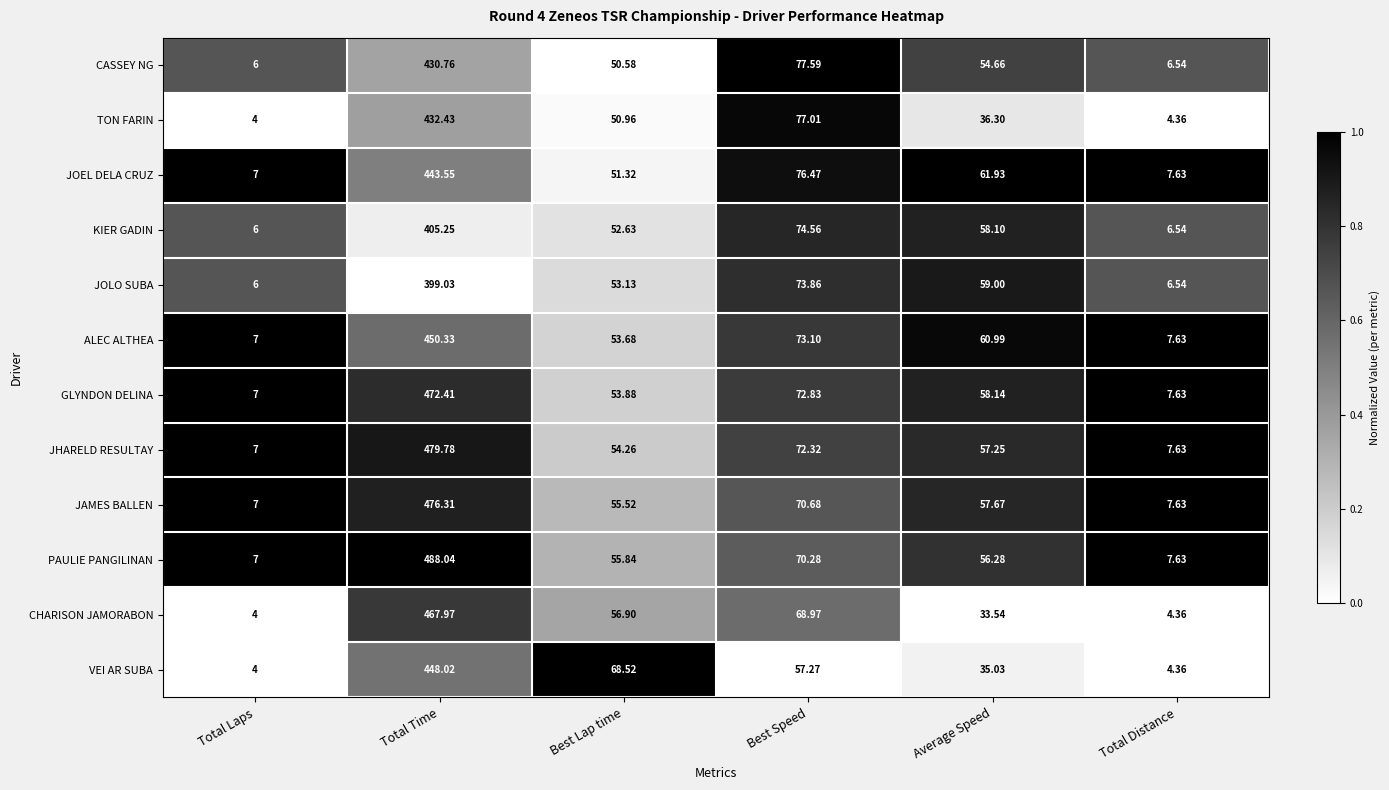

List the series in order of their peak value, highest first.

PAULIE PANGILINAN, JHARELD RESULTAY, JAMES BALLEN, GLYNDON DELINA, CHARISON JAMORABON, ALEC ALTHEA, VEI AR SUBA, JOEL DELA CRUZ, TON FARIN, CASSEY NG, KIER GADIN, JOLO SUBA